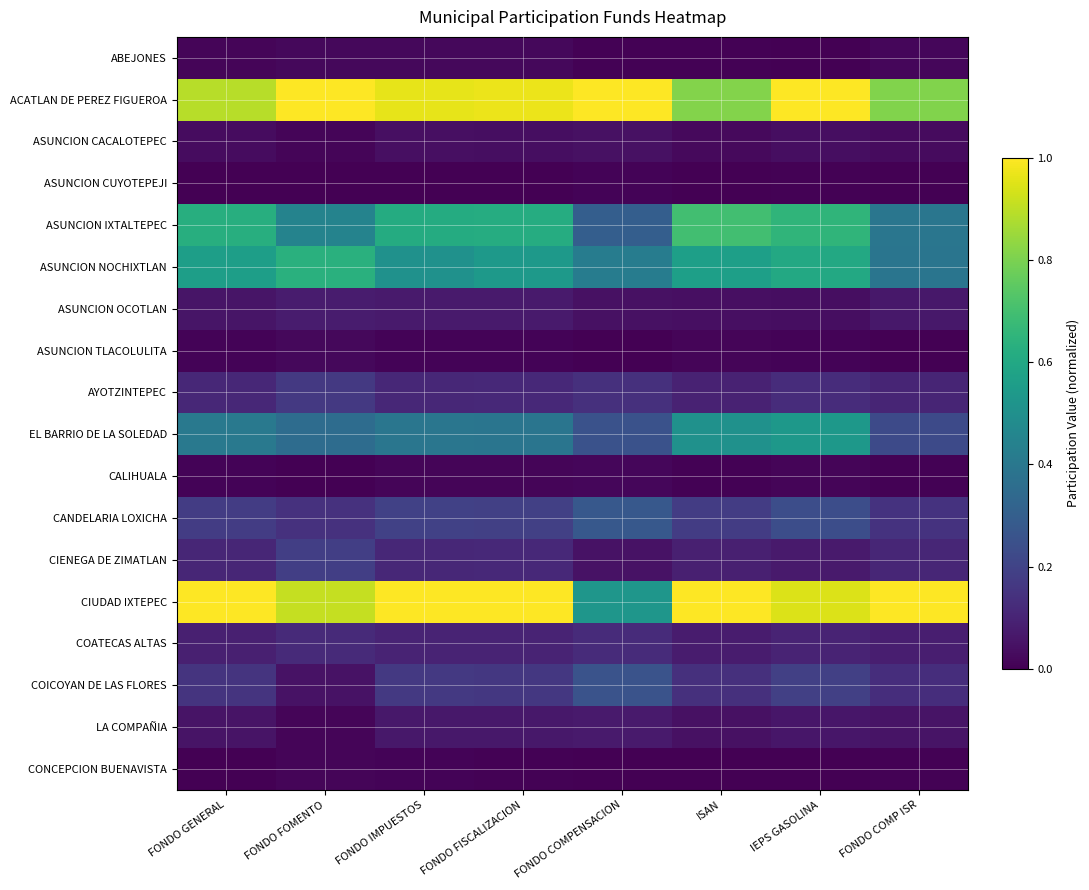

Reading left to right, transcribe all the data shown in this chart.

ABEJONES: FONDO GENERAL=0.0	FONDO FOMENTO=0.0	FONDO IMPUESTOS=0.0	FONDO FISCALIZACION=0.0	FONDO COMPENSACION=0.0	ISAN=0.0	IEPS GASOLINA=0.0	FONDO COMP ISR=0.0
ACATLAN DE PEREZ FIGUEROA: FONDO GENERAL=0.9	FONDO FOMENTO=1.0	FONDO IMPUESTOS=1.0	FONDO FISCALIZACION=1.0	FONDO COMPENSACION=1.0	ISAN=0.8	IEPS GASOLINA=1.0	FONDO COMP ISR=0.8
ASUNCION CACALOTEPEC: FONDO GENERAL=0.0	FONDO FOMENTO=0.0	FONDO IMPUESTOS=0.0	FONDO FISCALIZACION=0.0	FONDO COMPENSACION=0.0	ISAN=0.0	IEPS GASOLINA=0.0	FONDO COMP ISR=0.0
ASUNCION CUYOTEPEJI: FONDO GENERAL=0.0	FONDO FOMENTO=0.0	FONDO IMPUESTOS=0.0	FONDO FISCALIZACION=0.0	FONDO COMPENSACION=0.0	ISAN=0.0	IEPS GASOLINA=0.0	FONDO COMP ISR=0.0
ASUNCION IXTALTEPEC: FONDO GENERAL=0.6	FONDO FOMENTO=0.4	FONDO IMPUESTOS=0.6	FONDO FISCALIZACION=0.6	FONDO COMPENSACION=0.3	ISAN=0.7	IEPS GASOLINA=0.7	FONDO COMP ISR=0.4
ASUNCION NOCHIXTLAN: FONDO GENERAL=0.6	FONDO FOMENTO=0.6	FONDO IMPUESTOS=0.5	FONDO FISCALIZACION=0.5	FONDO COMPENSACION=0.4	ISAN=0.6	IEPS GASOLINA=0.6	FONDO COMP ISR=0.4
ASUNCION OCOTLAN: FONDO GENERAL=0.1	FONDO FOMENTO=0.1	FONDO IMPUESTOS=0.1	FONDO FISCALIZACION=0.1	FONDO COMPENSACION=0.0	ISAN=0.0	IEPS GASOLINA=0.0	FONDO COMP ISR=0.1
ASUNCION TLACOLULITA: FONDO GENERAL=0.0	FONDO FOMENTO=0.0	FONDO IMPUESTOS=0.0	FONDO FISCALIZACION=0.0	FONDO COMPENSACION=0.0	ISAN=0.0	IEPS GASOLINA=0.0	FONDO COMP ISR=0.0
AYOTZINTEPEC: FONDO GENERAL=0.1	FONDO FOMENTO=0.2	FONDO IMPUESTOS=0.1	FONDO FISCALIZACION=0.1	FONDO COMPENSACION=0.1	ISAN=0.1	IEPS GASOLINA=0.1	FONDO COMP ISR=0.1
EL BARRIO DE LA SOLEDAD: FONDO GENERAL=0.4	FONDO FOMENTO=0.4	FONDO IMPUESTOS=0.4	FONDO FISCALIZACION=0.4	FONDO COMPENSACION=0.3	ISAN=0.5	IEPS GASOLINA=0.5	FONDO COMP ISR=0.2
CALIHUALA: FONDO GENERAL=0.0	FONDO FOMENTO=0.0	FONDO IMPUESTOS=0.0	FONDO FISCALIZACION=0.0	FONDO COMPENSACION=0.0	ISAN=0.0	IEPS GASOLINA=0.0	FONDO COMP ISR=0.0
CANDELARIA LOXICHA: FONDO GENERAL=0.2	FONDO FOMENTO=0.1	FONDO IMPUESTOS=0.2	FONDO FISCALIZACION=0.2	FONDO COMPENSACION=0.3	ISAN=0.2	IEPS GASOLINA=0.2	FONDO COMP ISR=0.1
CIENEGA DE ZIMATLAN: FONDO GENERAL=0.1	FONDO FOMENTO=0.2	FONDO IMPUESTOS=0.1	FONDO FISCALIZACION=0.1	FONDO COMPENSACION=0.0	ISAN=0.1	IEPS GASOLINA=0.1	FONDO COMP ISR=0.1
CIUDAD IXTEPEC: FONDO GENERAL=1.0	FONDO FOMENTO=0.9	FONDO IMPUESTOS=1.0	FONDO FISCALIZACION=1.0	FONDO COMPENSACION=0.5	ISAN=1.0	IEPS GASOLINA=0.9	FONDO COMP ISR=1.0
COATECAS ALTAS: FONDO GENERAL=0.1	FONDO FOMENTO=0.1	FONDO IMPUESTOS=0.1	FONDO FISCALIZACION=0.1	FONDO COMPENSACION=0.1	ISAN=0.1	IEPS GASOLINA=0.1	FONDO COMP ISR=0.1
COICOYAN DE LAS FLORES: FONDO GENERAL=0.1	FONDO FOMENTO=0.0	FONDO IMPUESTOS=0.2	FONDO FISCALIZACION=0.2	FONDO COMPENSACION=0.3	ISAN=0.1	IEPS GASOLINA=0.2	FONDO COMP ISR=0.1
LA COMPAÑIA: FONDO GENERAL=0.1	FONDO FOMENTO=0.0	FONDO IMPUESTOS=0.1	FONDO FISCALIZACION=0.1	FONDO COMPENSACION=0.1	ISAN=0.0	IEPS GASOLINA=0.1	FONDO COMP ISR=0.1
CONCEPCION BUENAVISTA: FONDO GENERAL=0.0	FONDO FOMENTO=0.0	FONDO IMPUESTOS=0.0	FONDO FISCALIZACION=0.0	FONDO COMPENSACION=0.0	ISAN=0.0	IEPS GASOLINA=0.0	FONDO COMP ISR=0.0